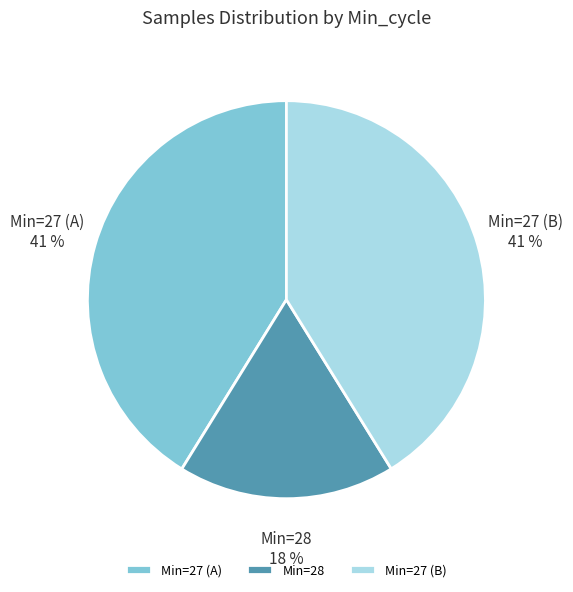

To the nearest percent, what is the average slice percentage?

33%